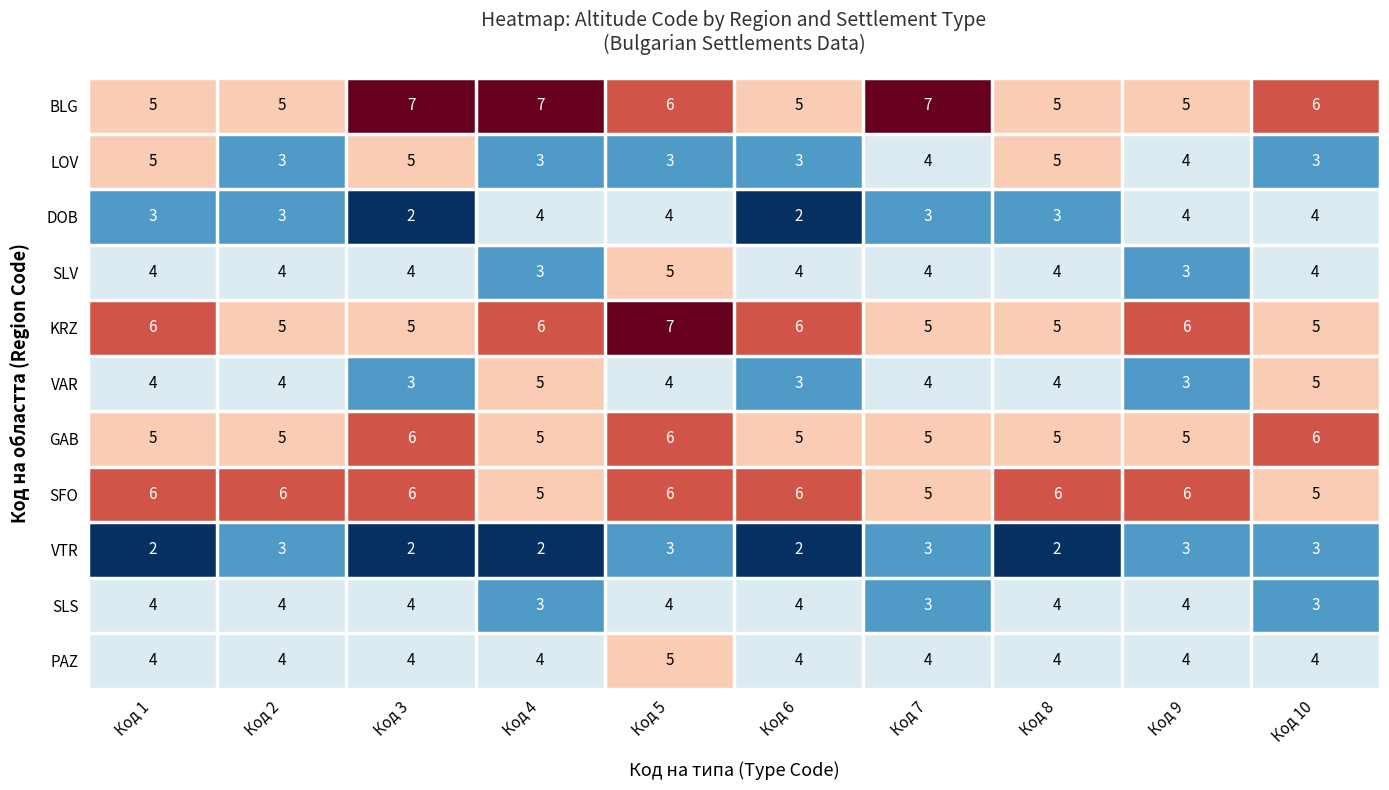

Which series changed the most between Код 1 and Код 8?

KRZ